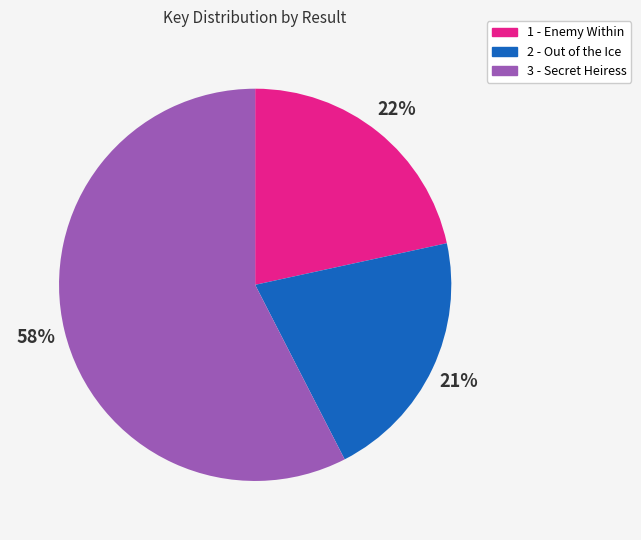

To the nearest percent, what percentage of the pie is 2 - Out of the Ice?

21%